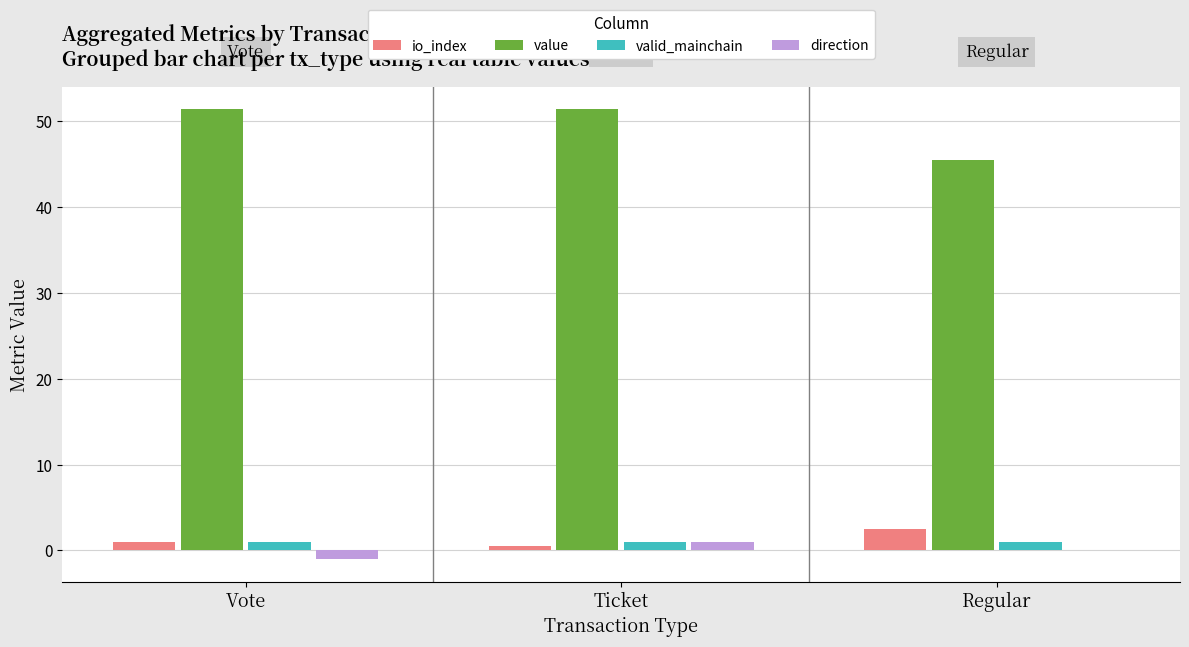

How many io_index values are between 0 and 2?

2